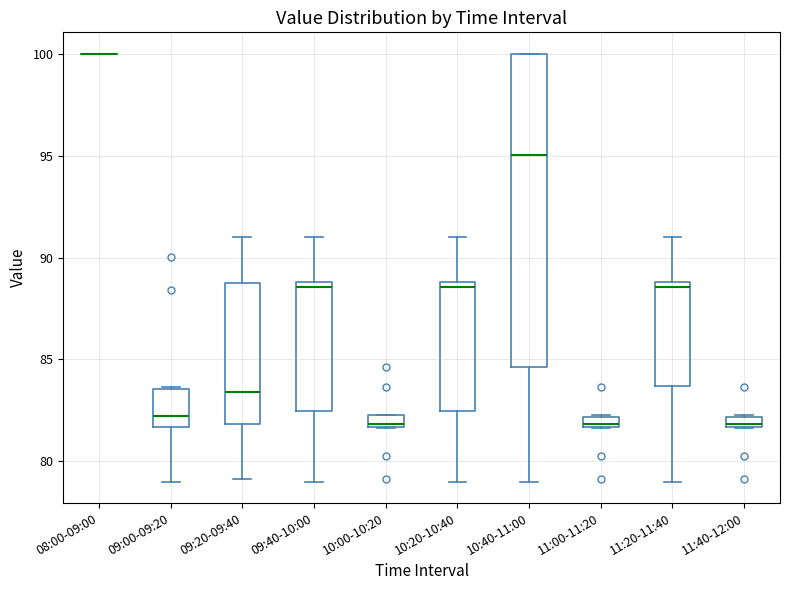

Where is the upper edge of the box for 10:40-11:00 on the y-axis? The values are not printed on the chart, so give them approximately, as read against the axis.

100.0